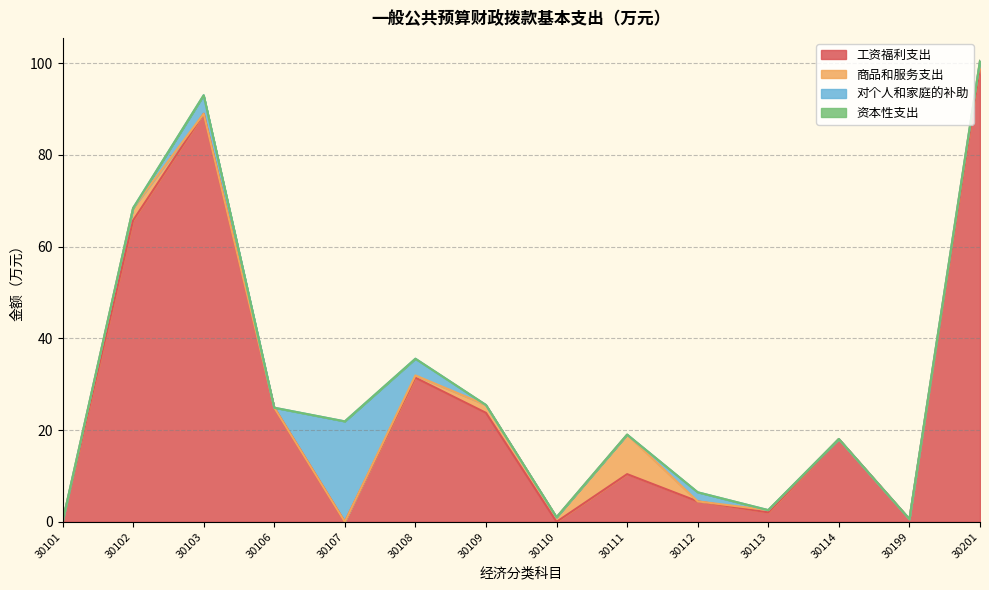

Rank the series by their maximum value, from highest to lowest.

工资福利支出, 对个人和家庭的补助, 商品和服务支出, 资本性支出